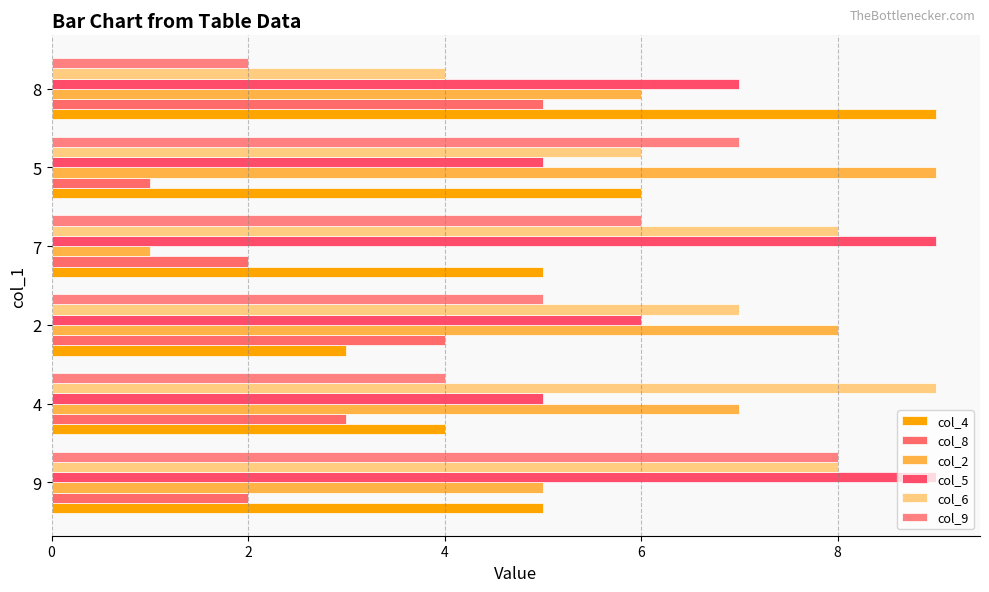

What is the approximate value of col_2 at 2?

8